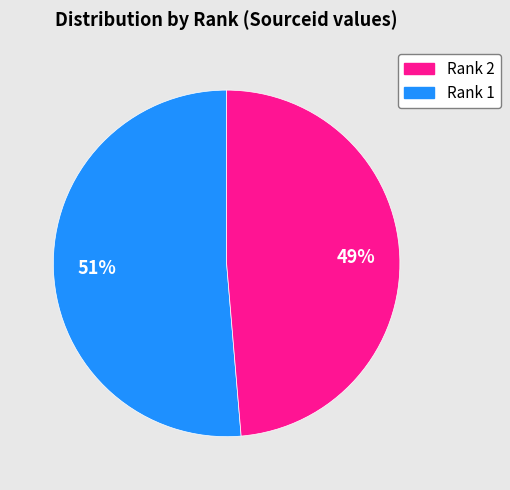

Is there any slice that represents more than half of the pie?

Yes